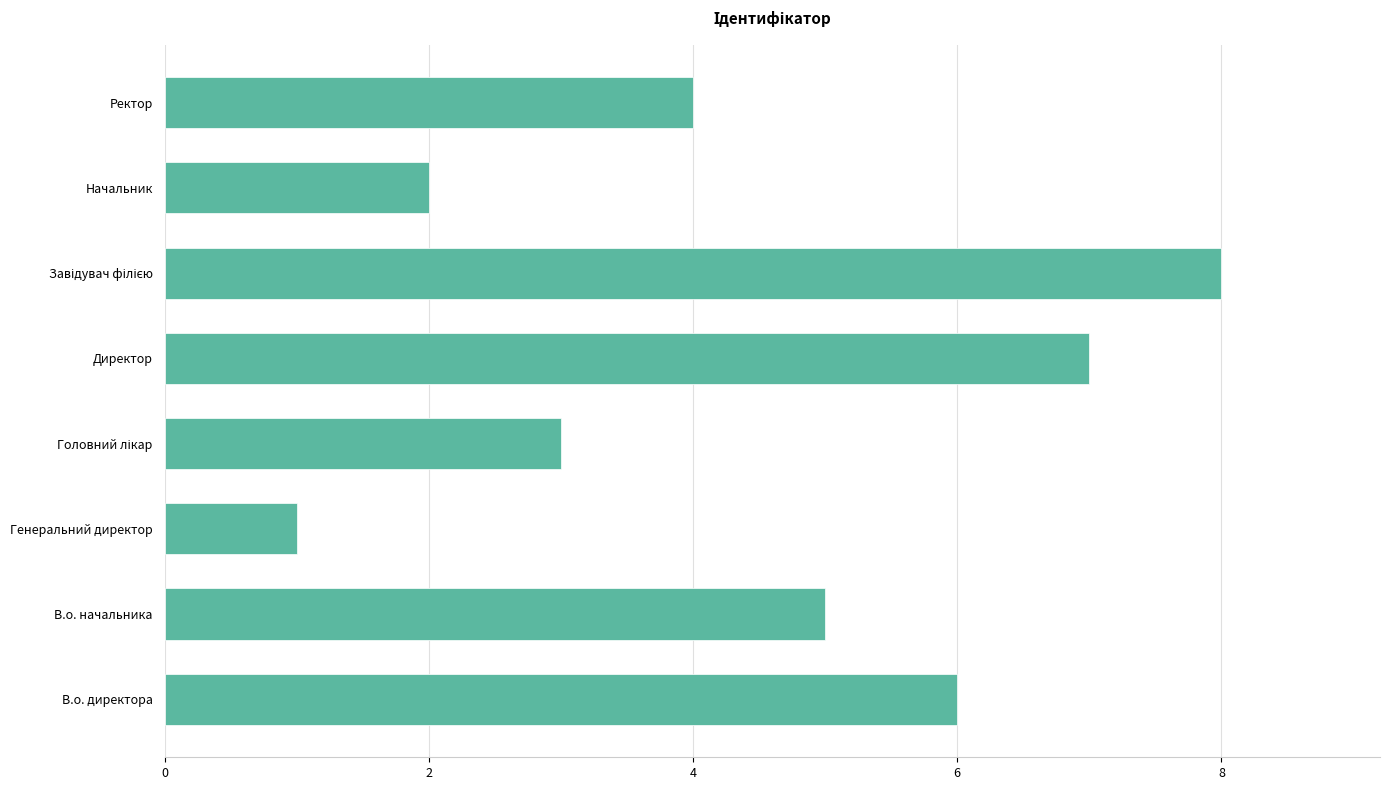

What value does the data have at Ректор?

4